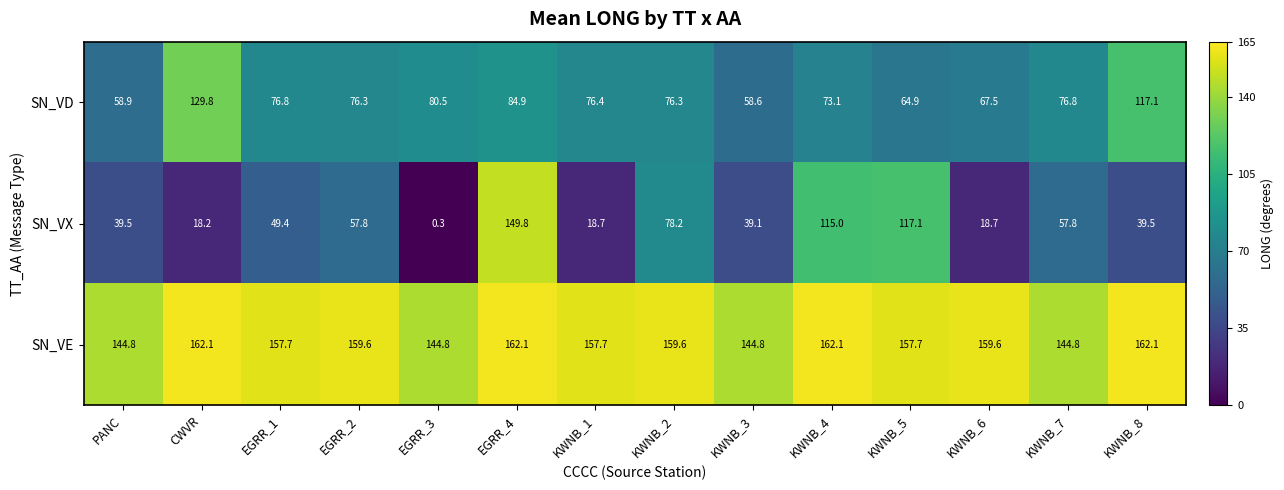

Count the number of data series in this chart.

3